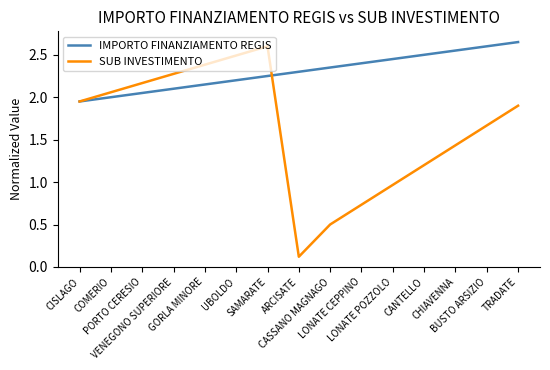

True or false: IMPORTO FINANZIAMENTO REGIS has more than 2 interior local peaks.

False